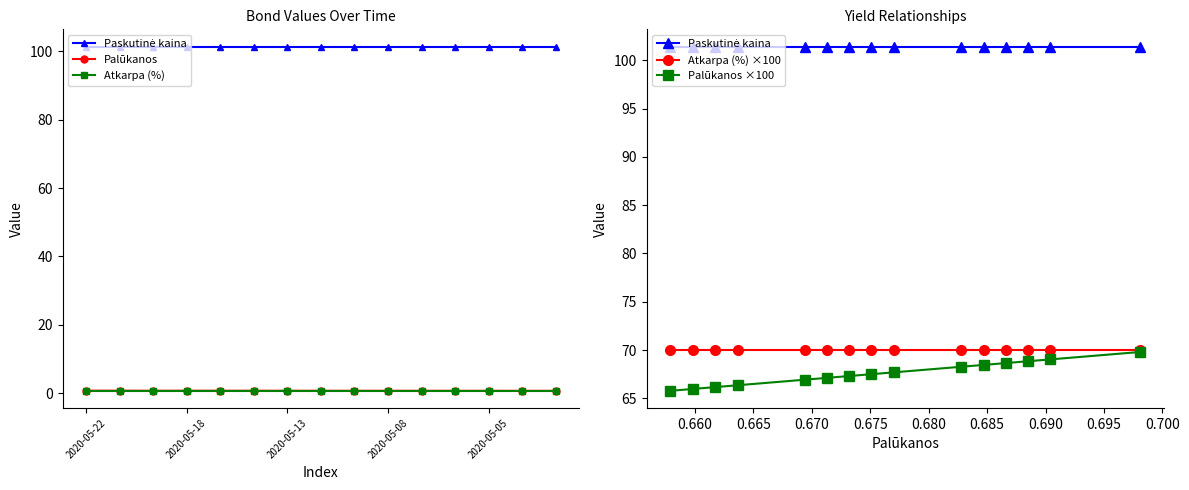

Is the value of Palūkanos at 14 greater than the value of Palūkanos ×100 at 2020-05-22?

No